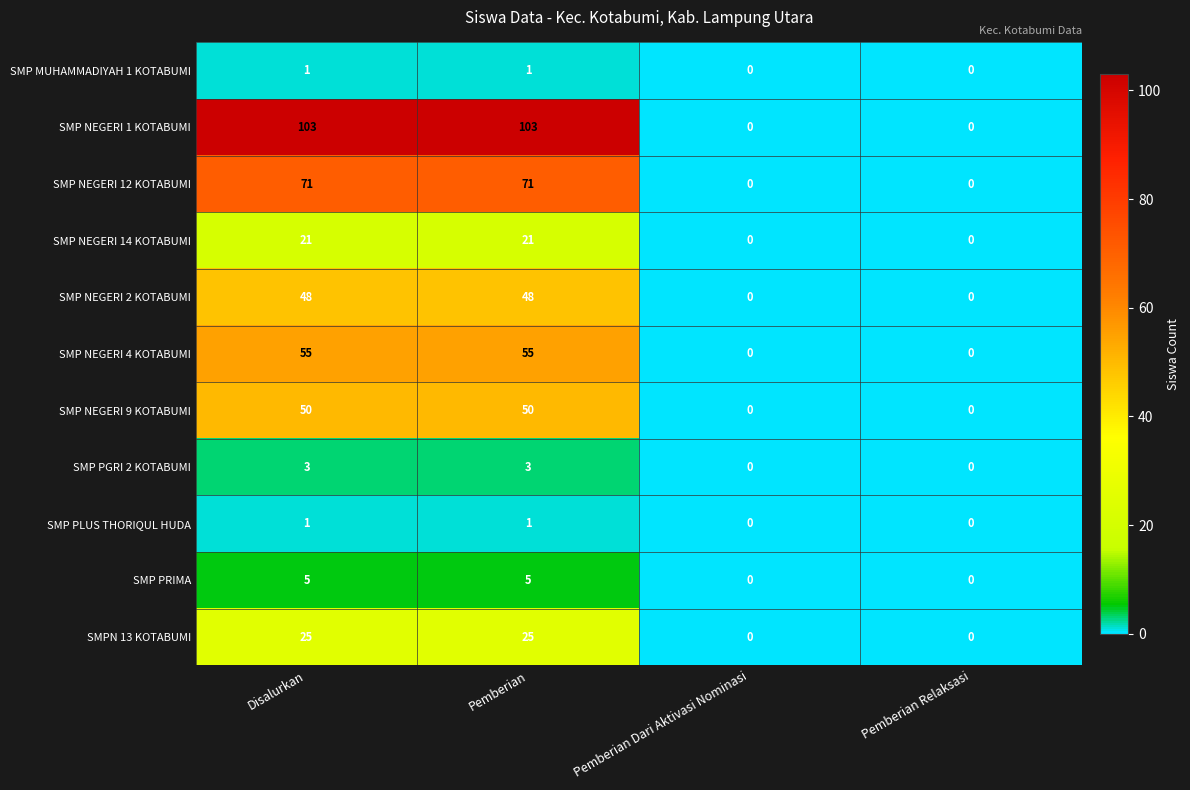

What is the difference between the highest and lowest values at Disalurkan?

102